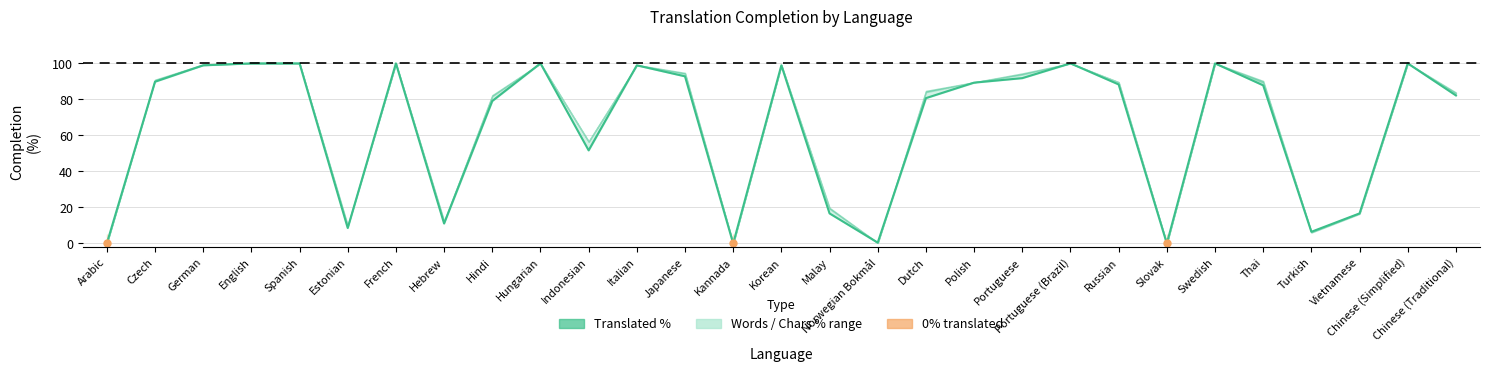

The value of translated_words_percent at 18 is 89.5. True or false?

True